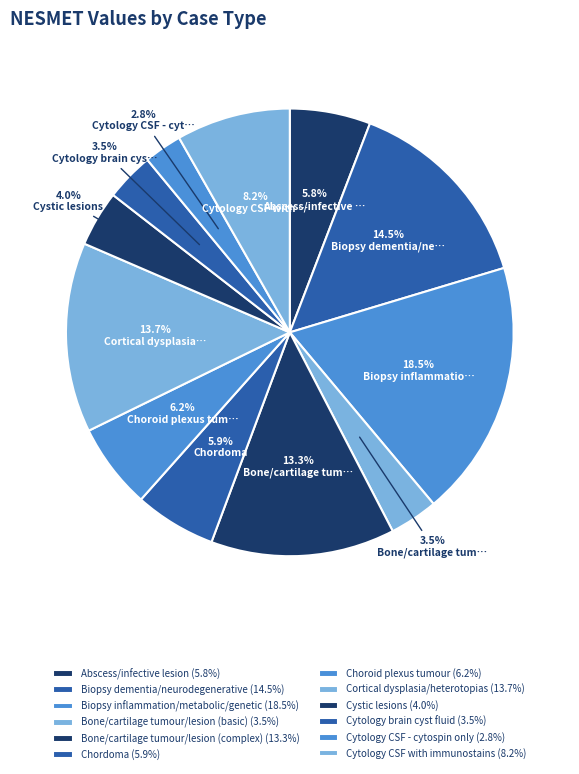

True or false: Biopsy dementia/neurodegenerative accounts for 23% of the total.

False